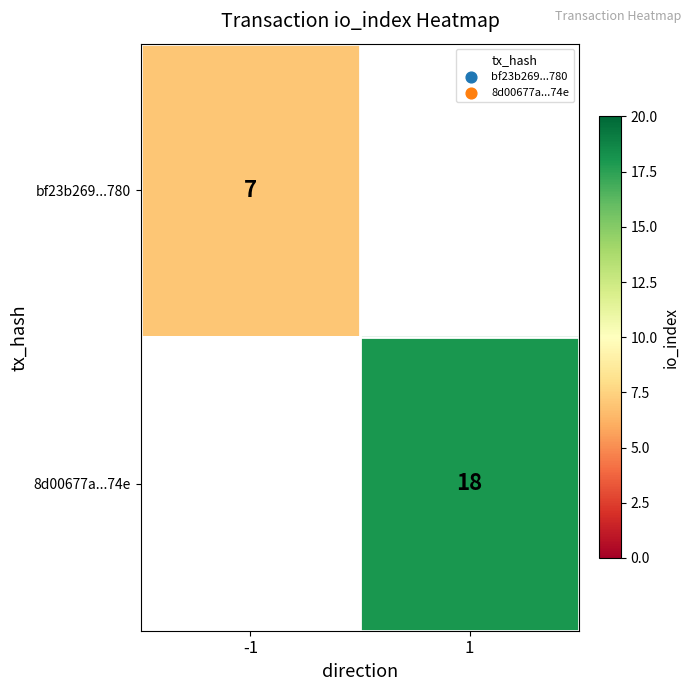

True or false: bf23b269...780 has a value of 7 at -1.

True